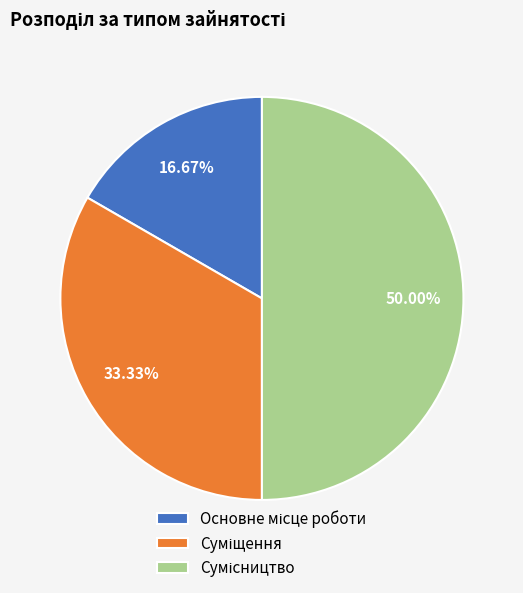

Count the number of slices in the pie.

3